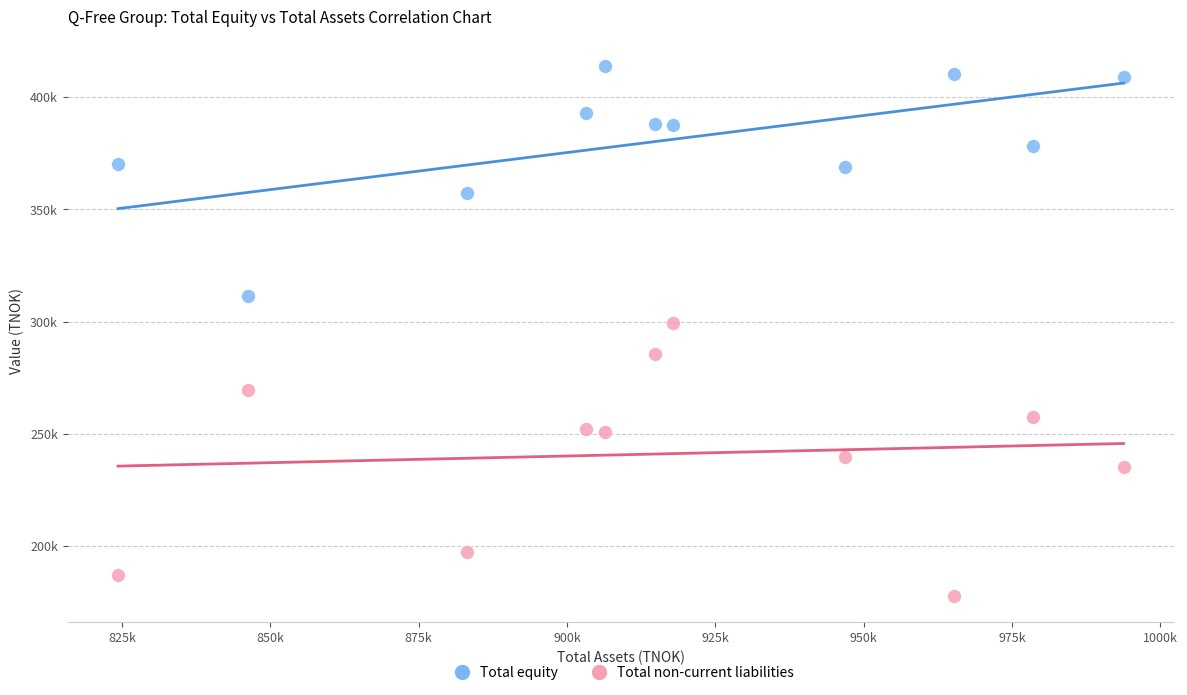

What are all the series names shown in the legend?

Total equity, Total non-current liabilities